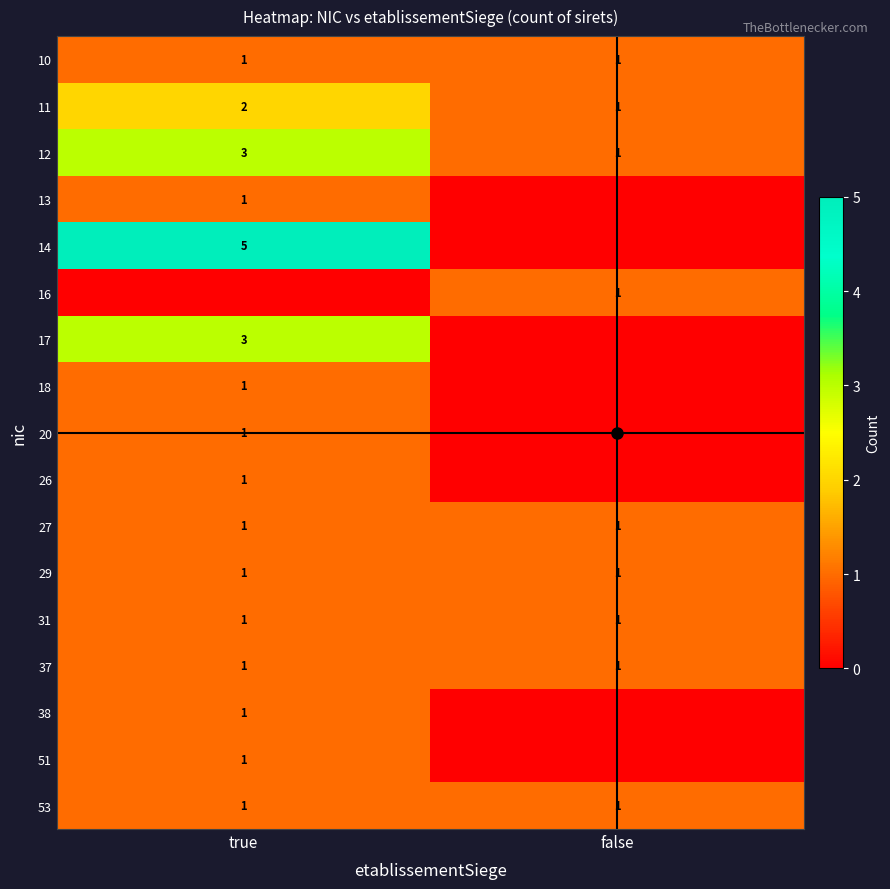

What value does the 10 series have at true?

1